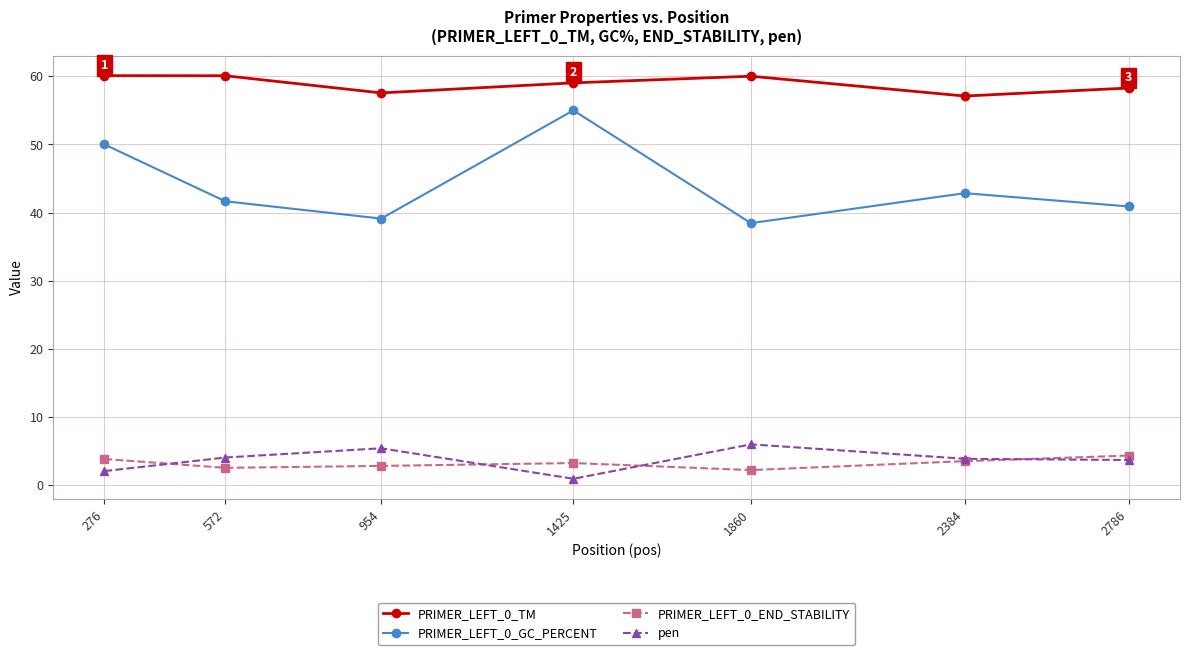

What is the total value across all series at 2384?

107.4